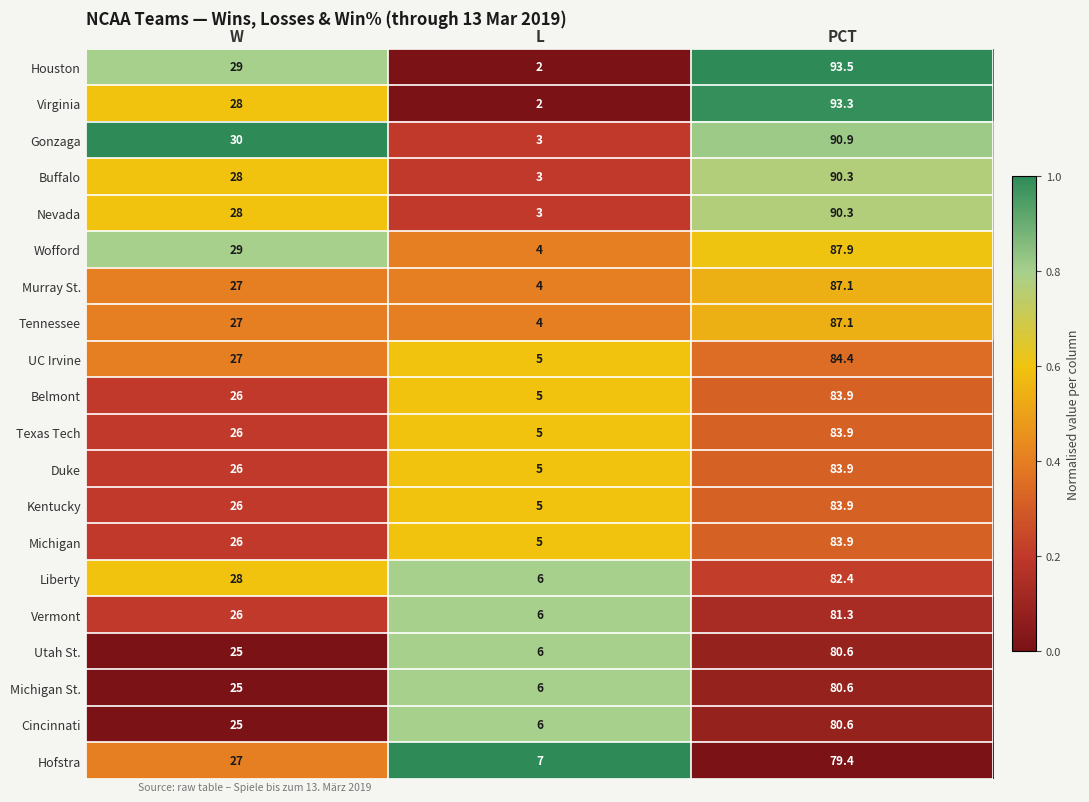

Read the Michigan value at PCT.

83.9